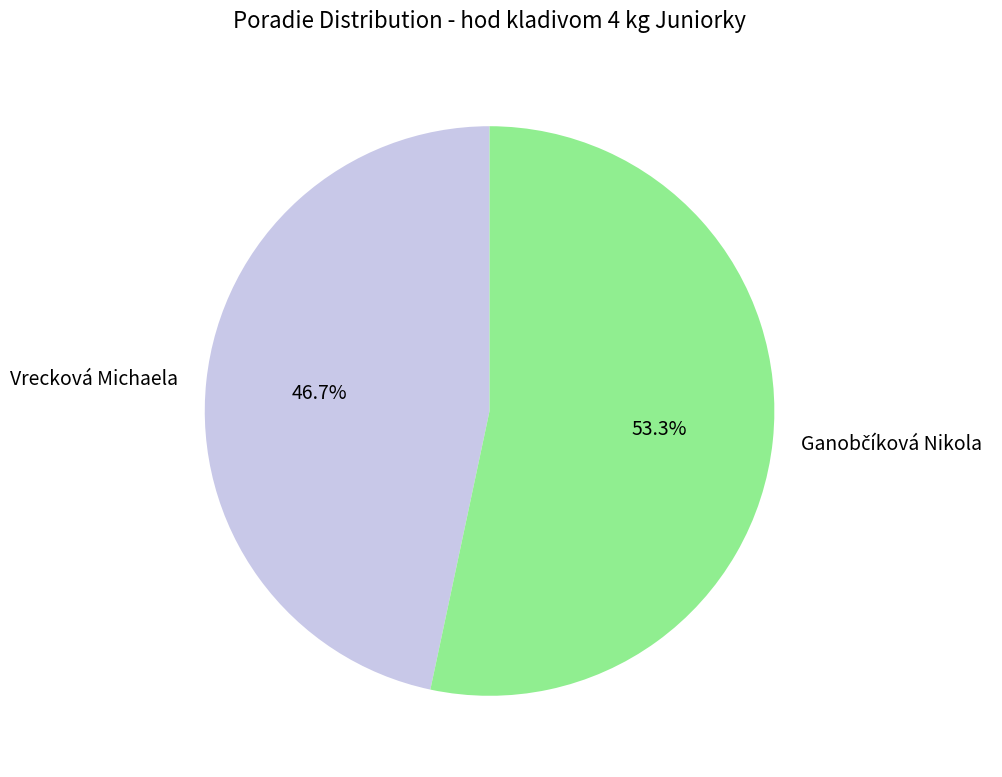

How many slices are in this pie chart?

2